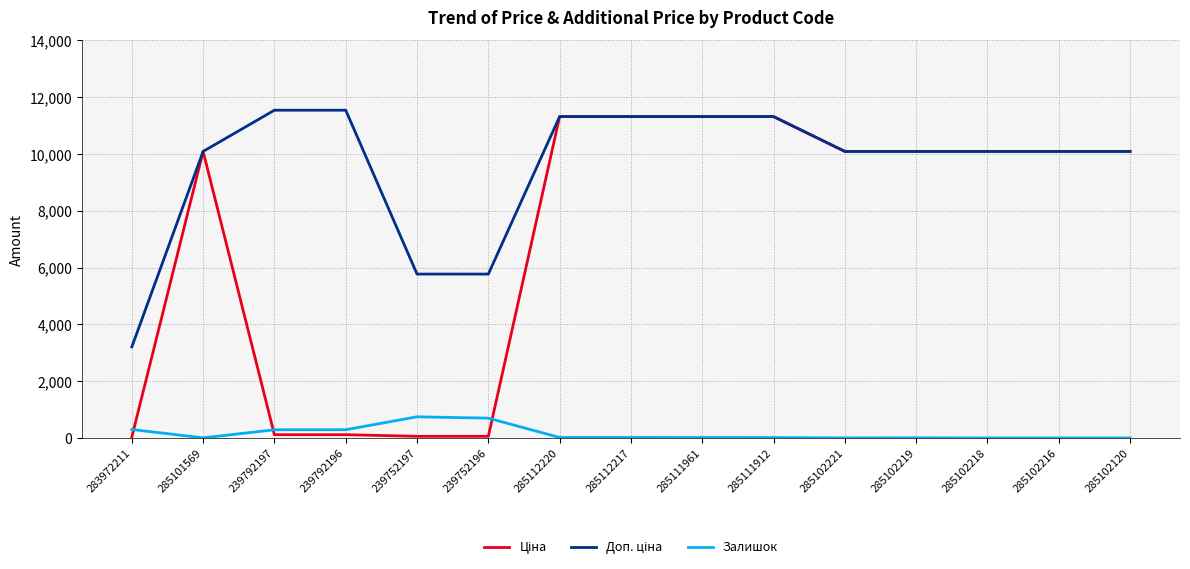

Where is Залишок nearest to the value 372?

283972211